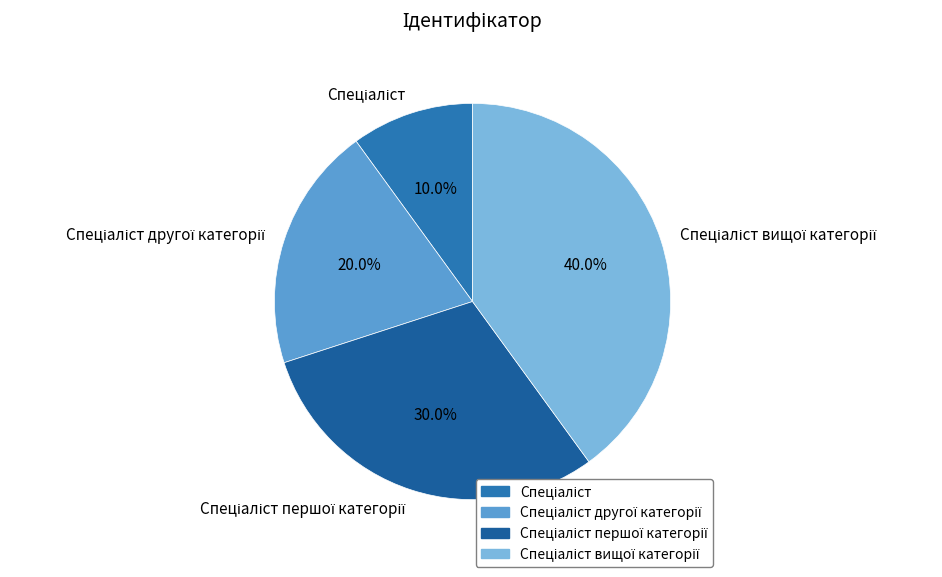

Is there a majority slice in this chart?

No